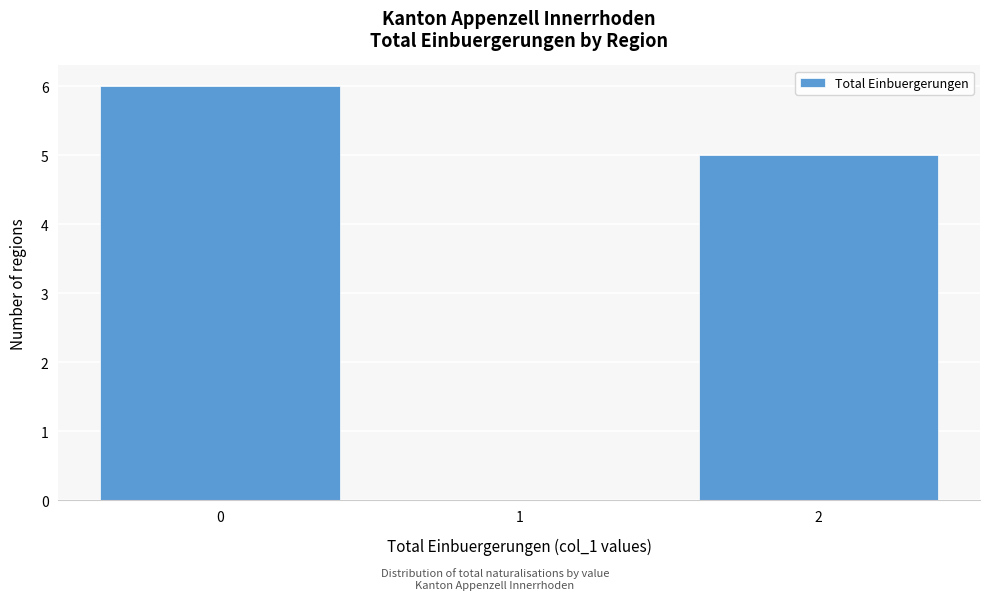

Over which range of the x-axis is the bar tallest?

-0.5 to 0.5